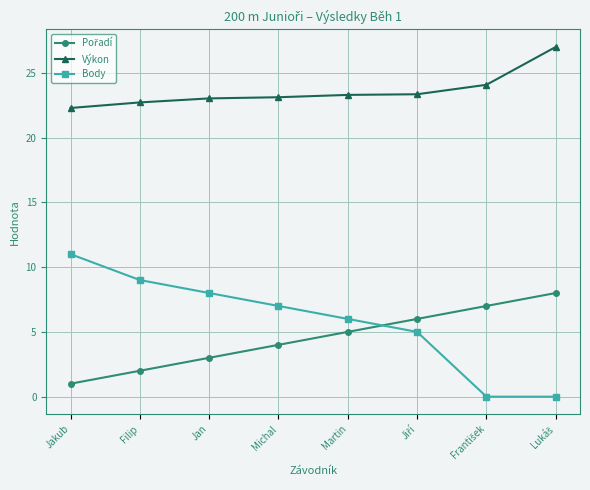

Read the Body value at Michal.

7.0